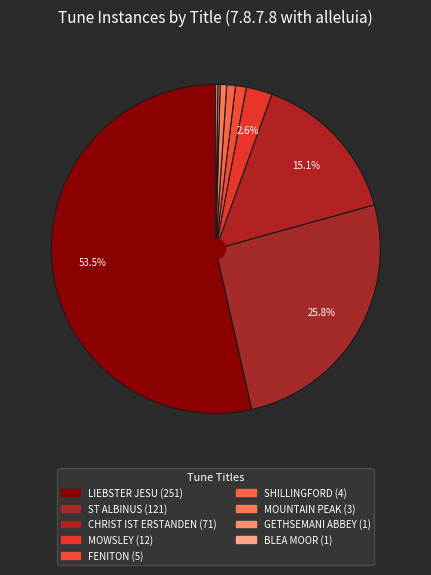

Do BLEA MOOR and LIEBSTER JESU together represent more than half of the pie?

Yes